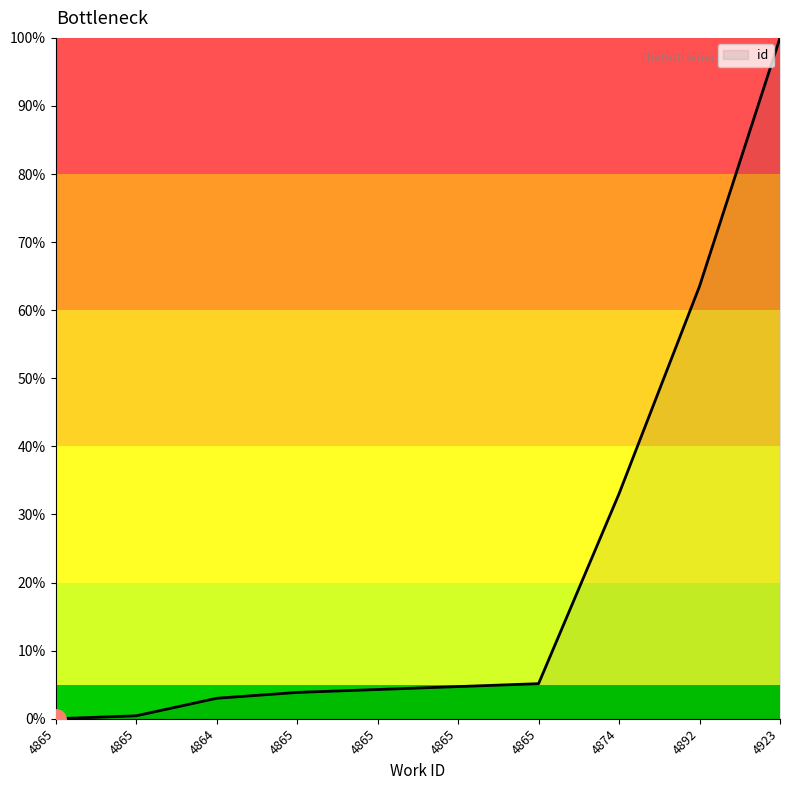

Approximately how many times larger is the value at 4865 compared to 4865?

1.1